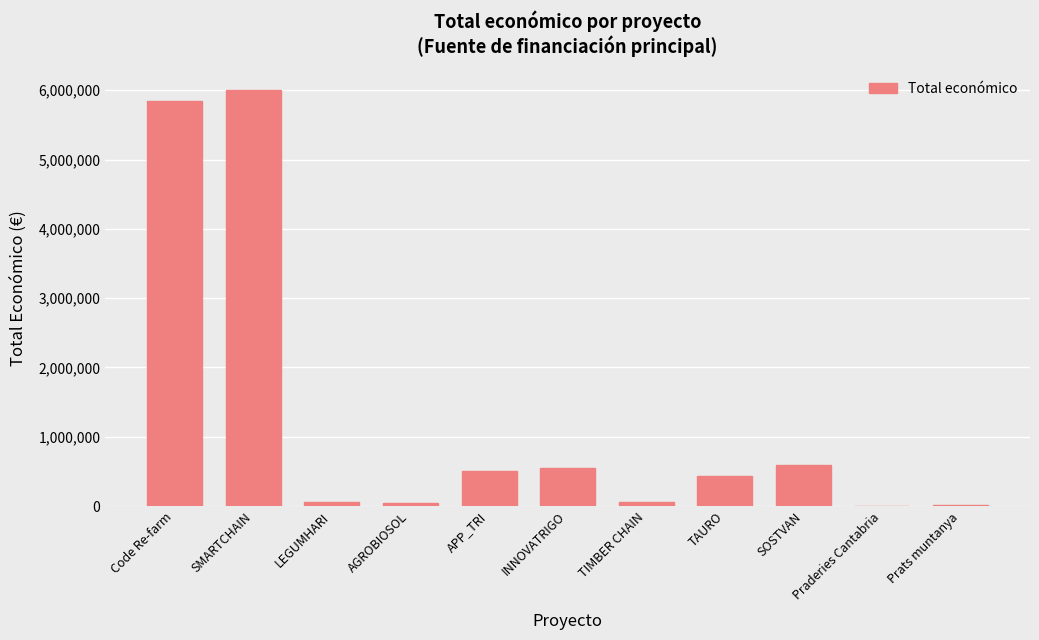

What is the difference between the values at SMARTCHAIN and Code Re-farm?

147456